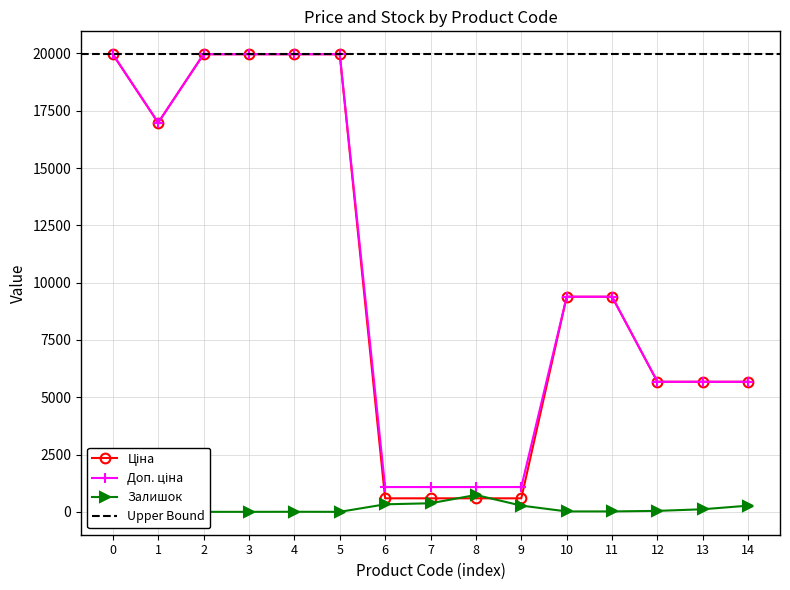

True or false: Доп. ціна and Залишок cross at least once.

False